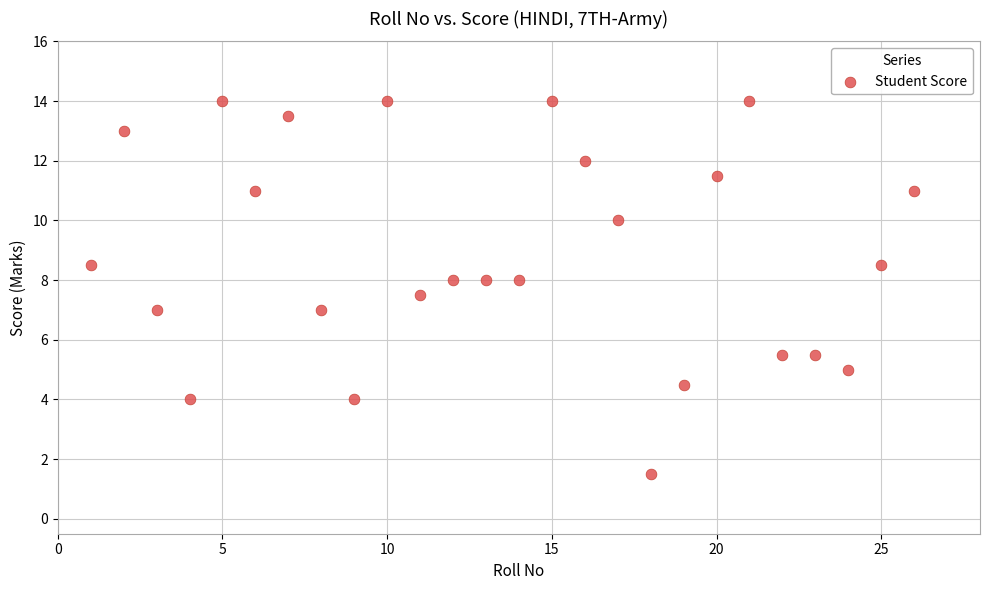

What is the range of Y values (max minus min)?

12.5